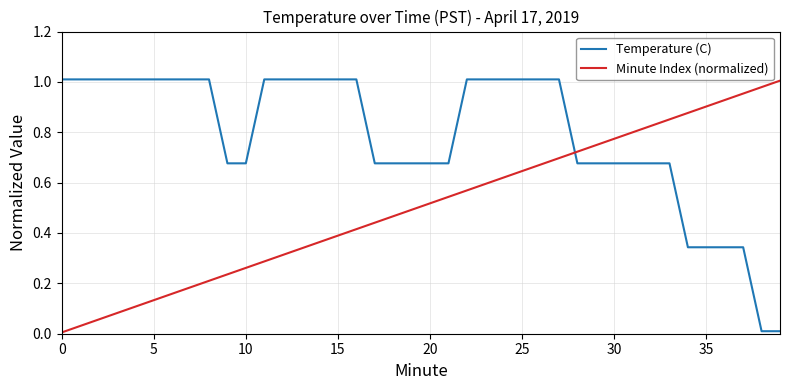

List the series in order of their overall mean, highest first.

Temperature (C), Minute Index (normalized)